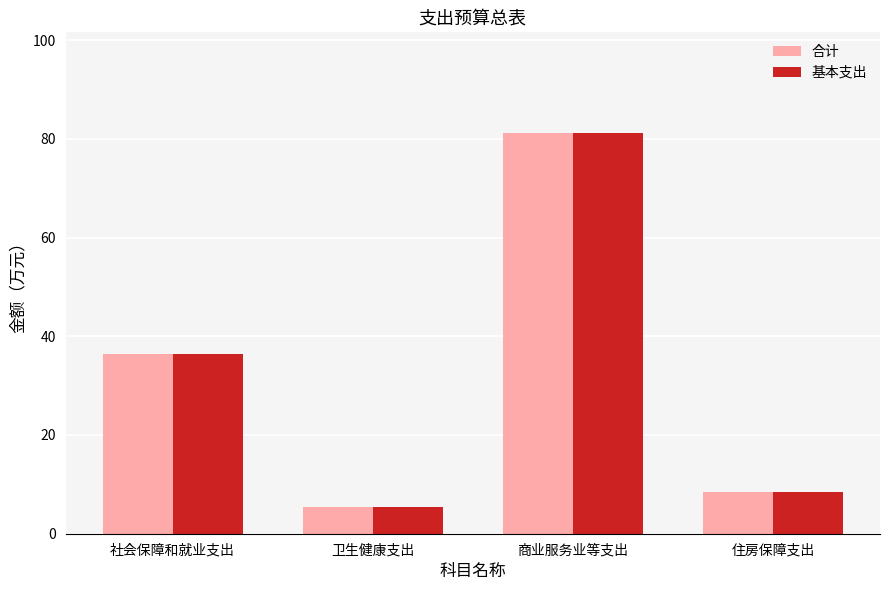

What is the sum of the 合计 values at 住房保障支出 and 商业服务业等支出?

89.7